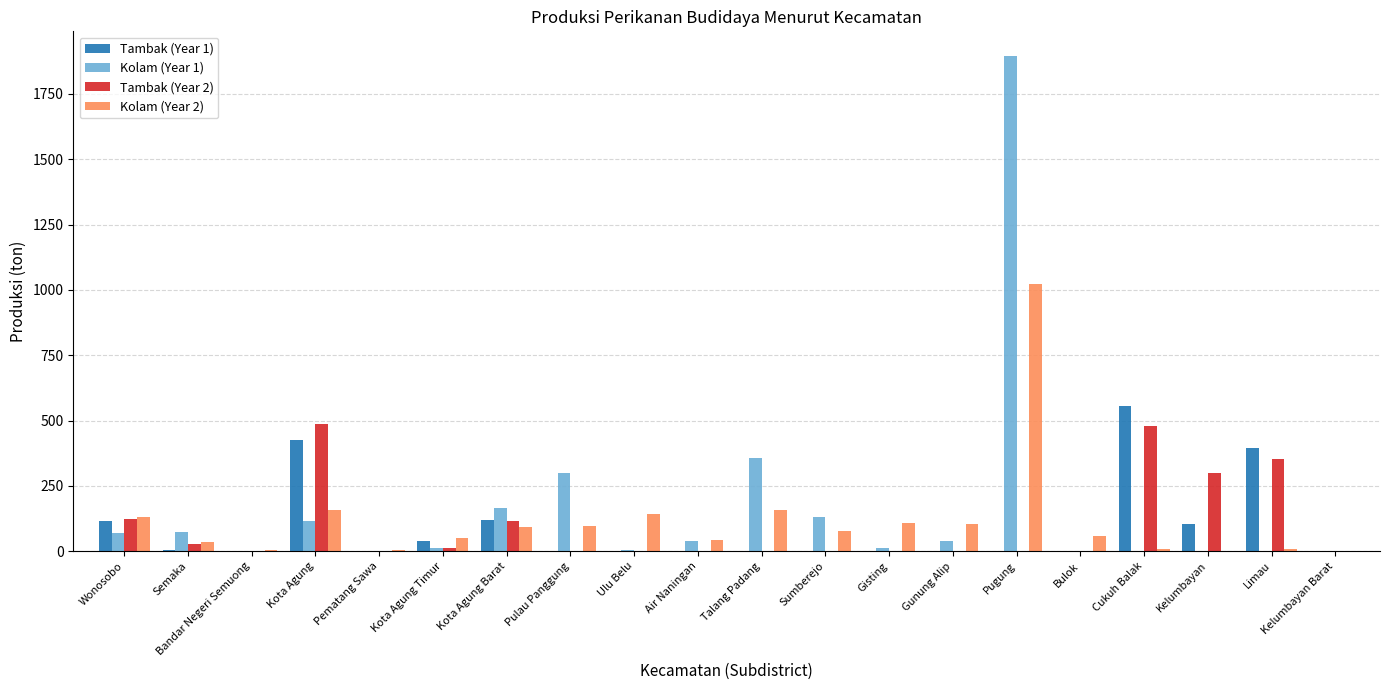

Which category has the highest value in the Kolam (Year 2) series?

Pugung